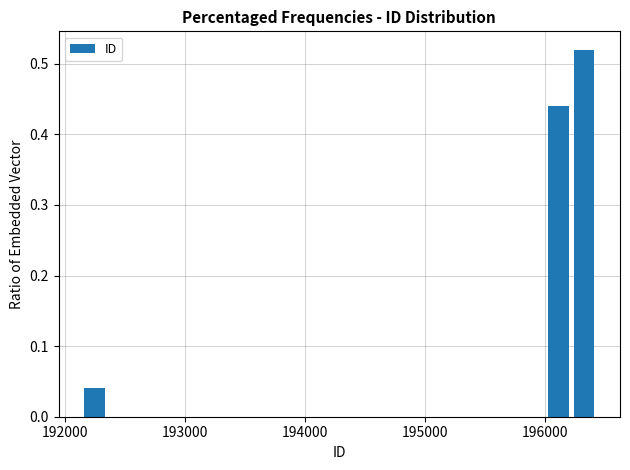

Around what value on the x-axis is the tallest bar? Give the approximate position of its centre, as read against the axis.

196300